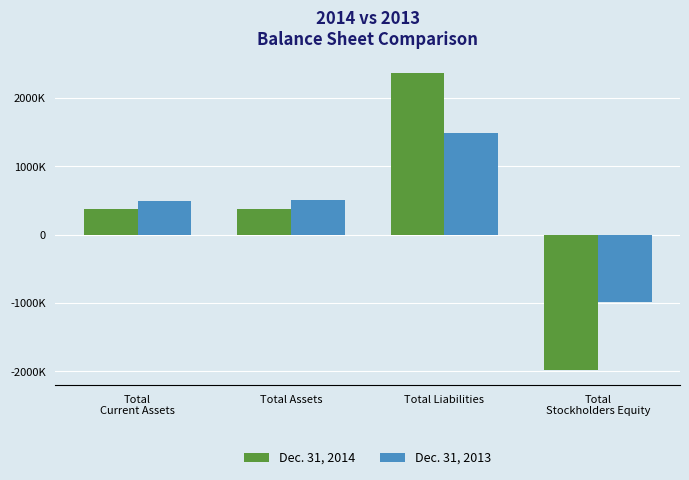

Rank the series at Total
Stockholders Equity from highest to lowest value.

Dec. 31, 2013, Dec. 31, 2014